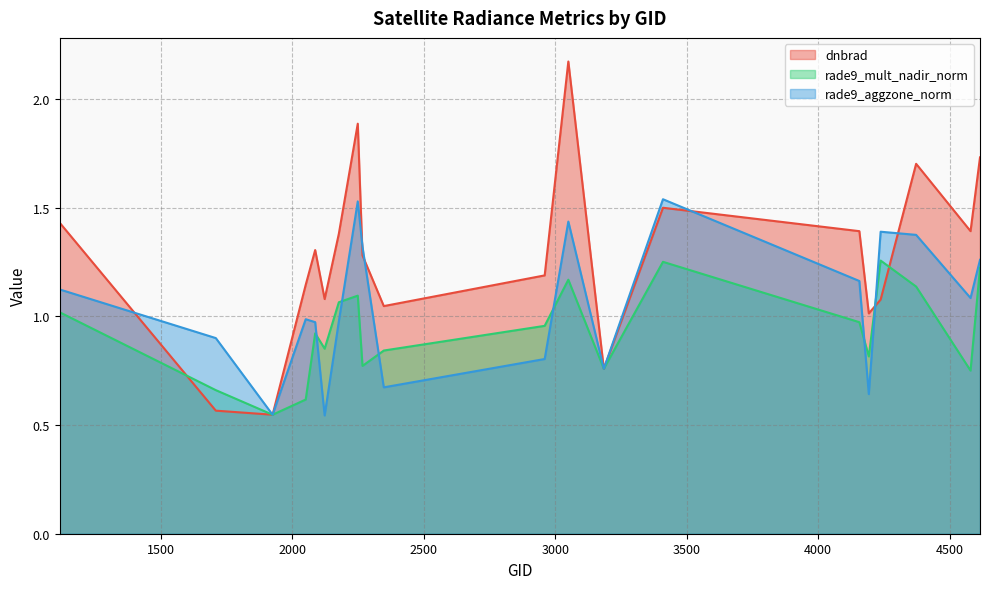

True or false: dnbrad has more than 1 interior local peaks.

True